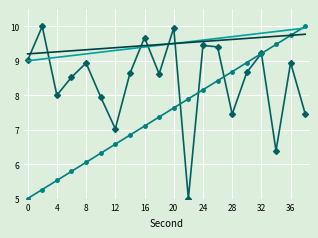

What is the smallest value displayed?

5.0